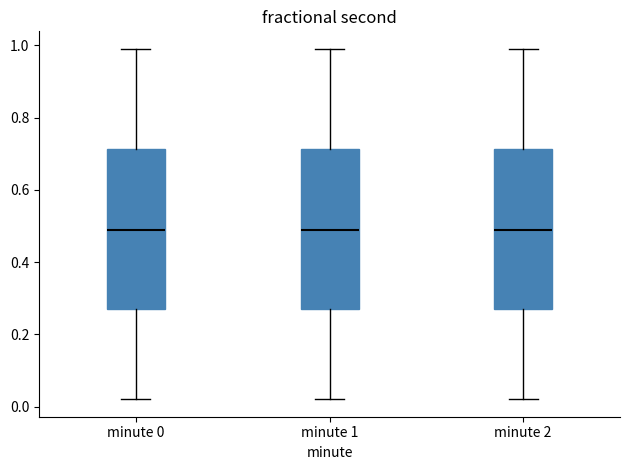

Reading left to right, transcribe this box plot: for each box, give where its median line is, the range the box spans, and where its two whiskers end, as read against the y-axis. The values are not printed on the chart, so give them approximately, as read against the axis.

minute 0: median 0.48, box 0.26 to 0.72, whiskers 0.02 to 1.00
minute 1: median 0.48, box 0.26 to 0.72, whiskers 0.02 to 1.00
minute 2: median 0.48, box 0.26 to 0.72, whiskers 0.02 to 1.00